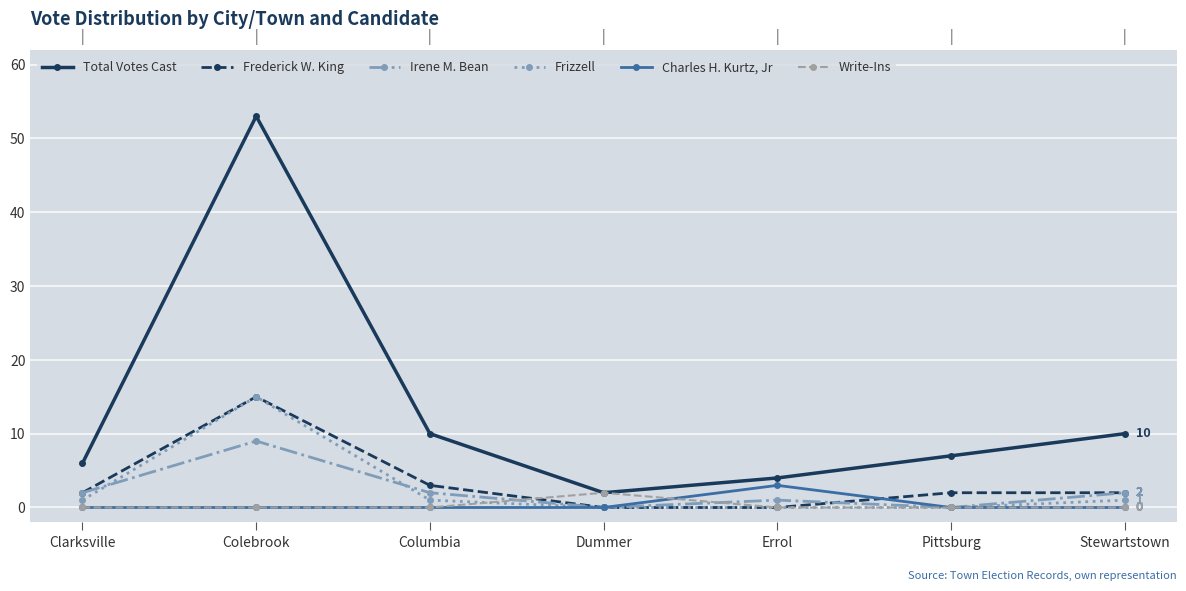

What is the label of the 6th point from the right?

Colebrook